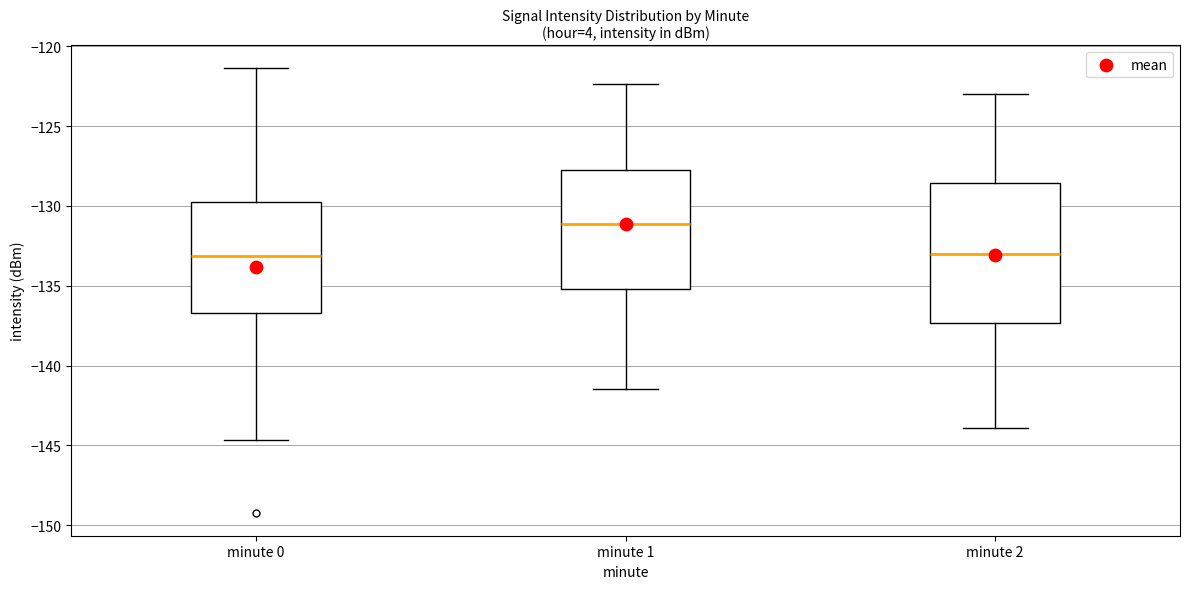

Reading left to right, transcribe this box plot: for each box, give where its median line is, the range the box spans, and where its two whiskers end, as read against the y-axis. The values are not printed on the chart, so give them approximately, as read against the axis.

minute 0: median -133.0, box -136.5 to -129.5, whiskers -144.5 to -121.5
minute 1: median -131.0, box -135.0 to -127.5, whiskers -141.5 to -122.5
minute 2: median -133.0, box -137.5 to -128.5, whiskers -144.0 to -123.0